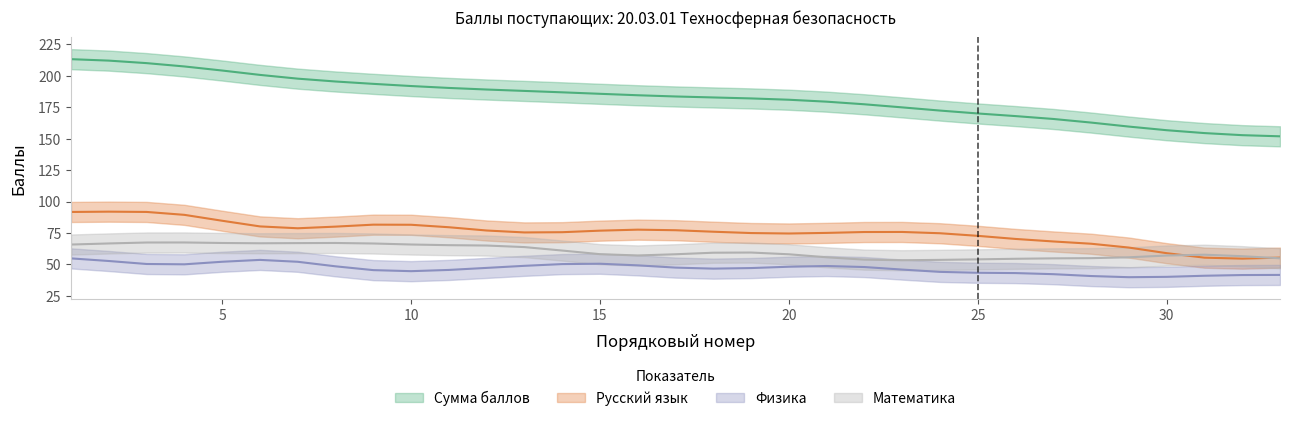

What are all the series names shown in the legend?

Сумма баллов, Русский язык, Физика, Математика